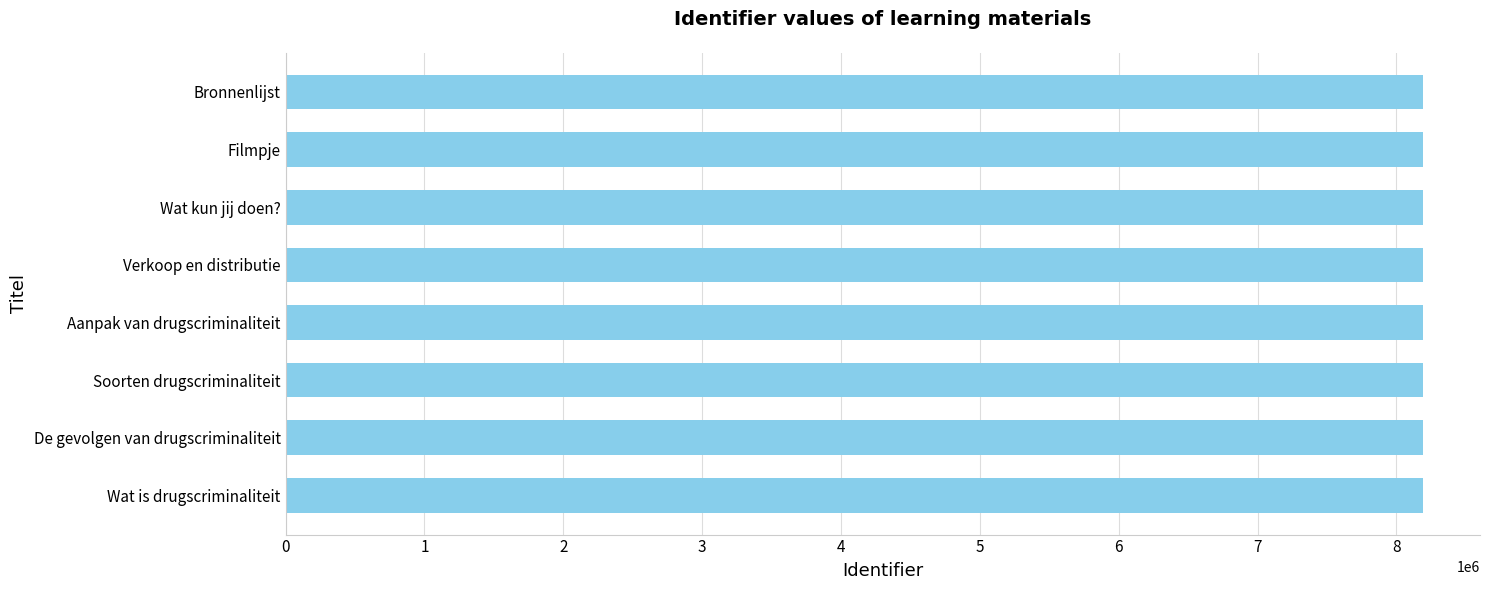

The chart shows a value of 8191732 at Bronnenlijst. True or false?

True